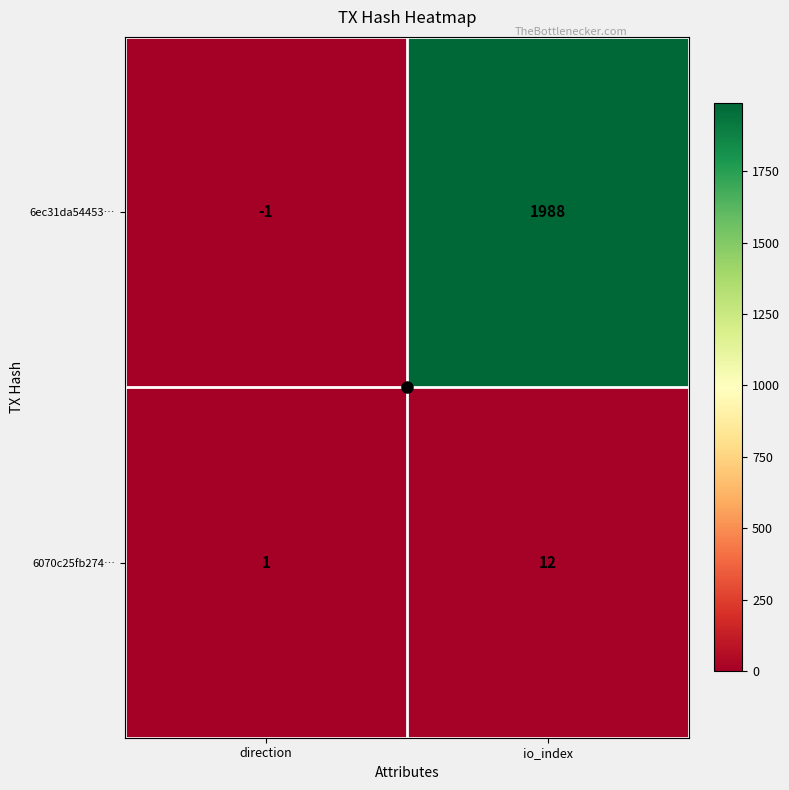

At which label is 6070c25fb274… closest to 6?

direction